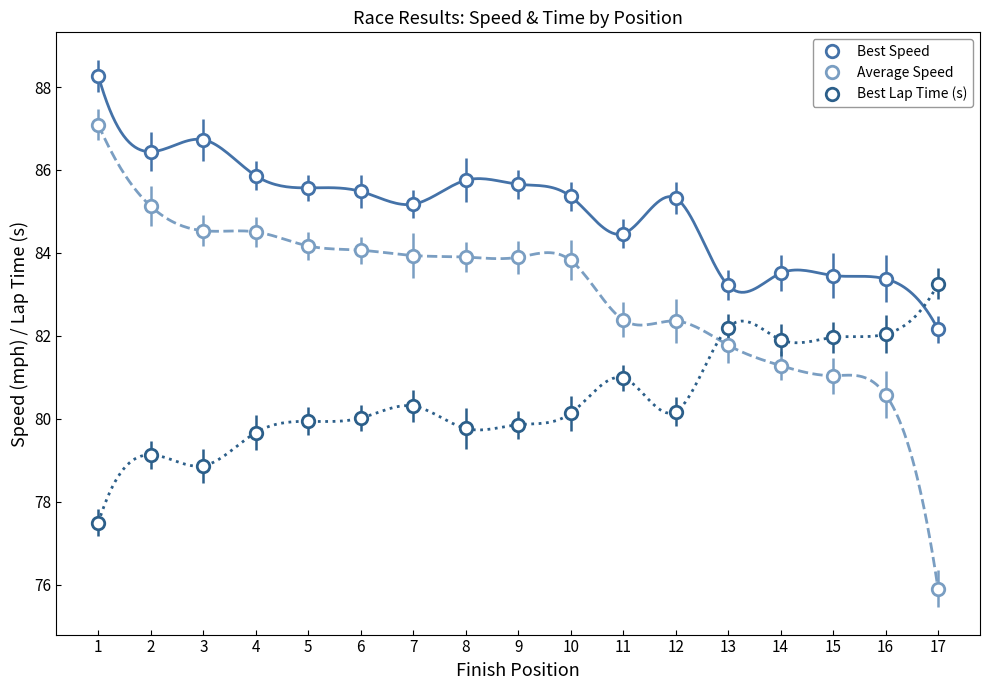

True or false: Average Speed and Best Speed intersect in this chart.

False